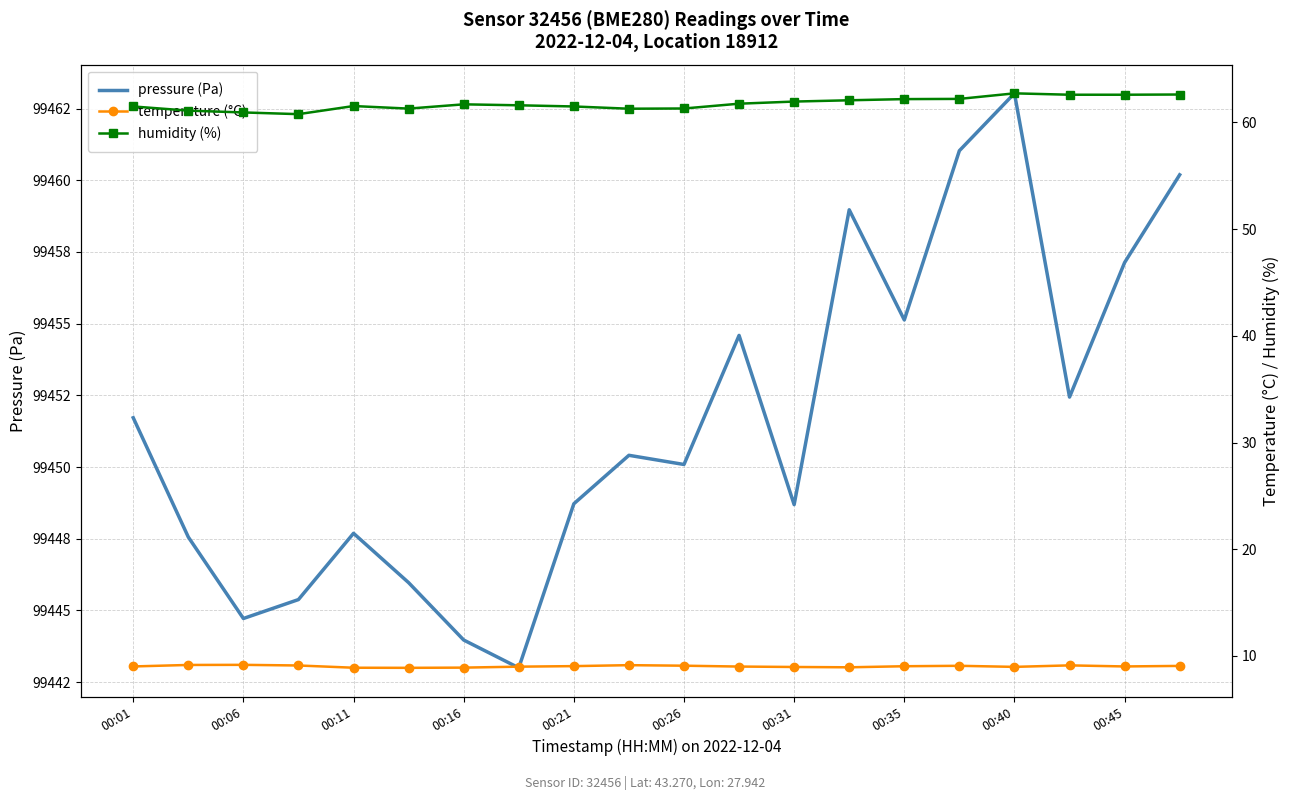

What is the sum of the humidity (%) values at 00:01 and 00:11?

123.0